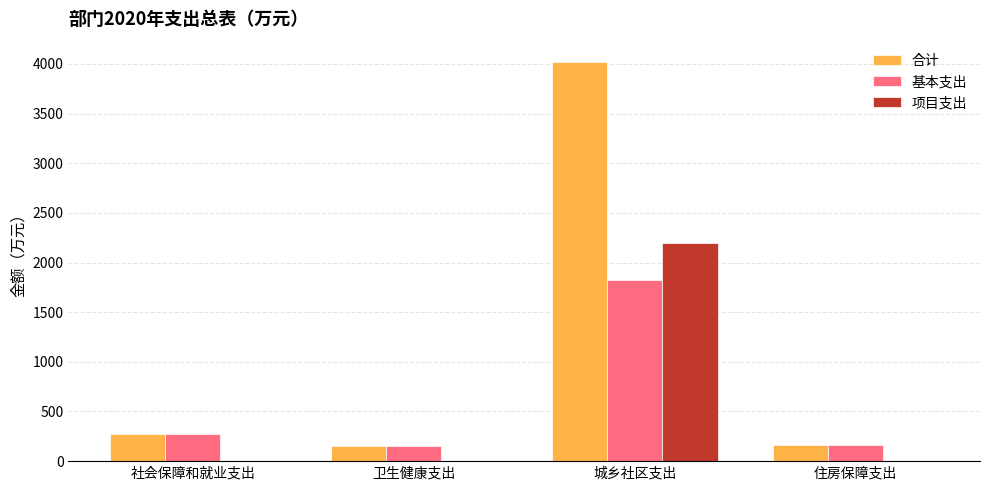

What are all the series names shown in the legend?

合计, 基本支出, 项目支出